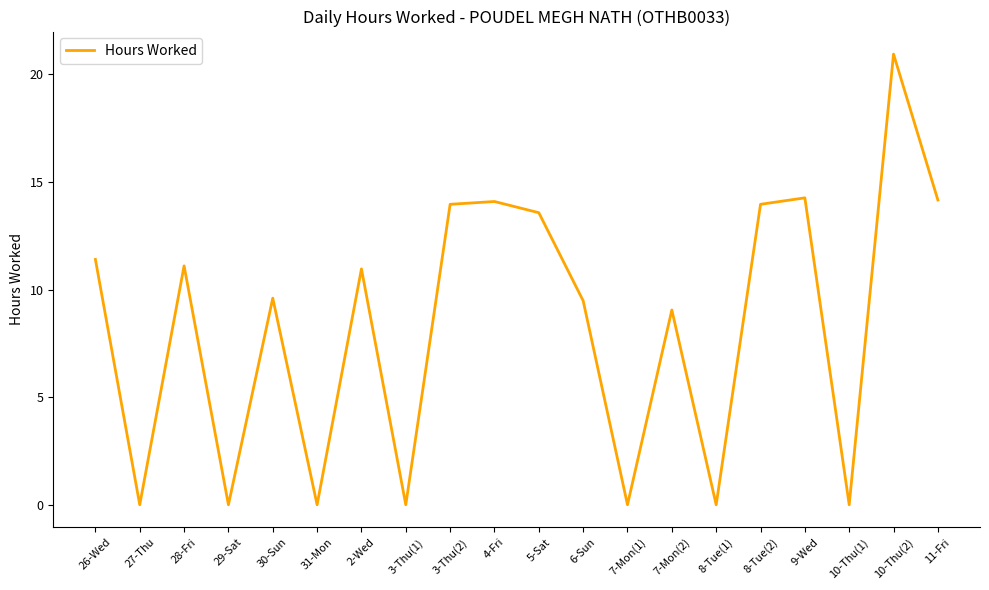

Where does the data first go above 10?

26-Wed